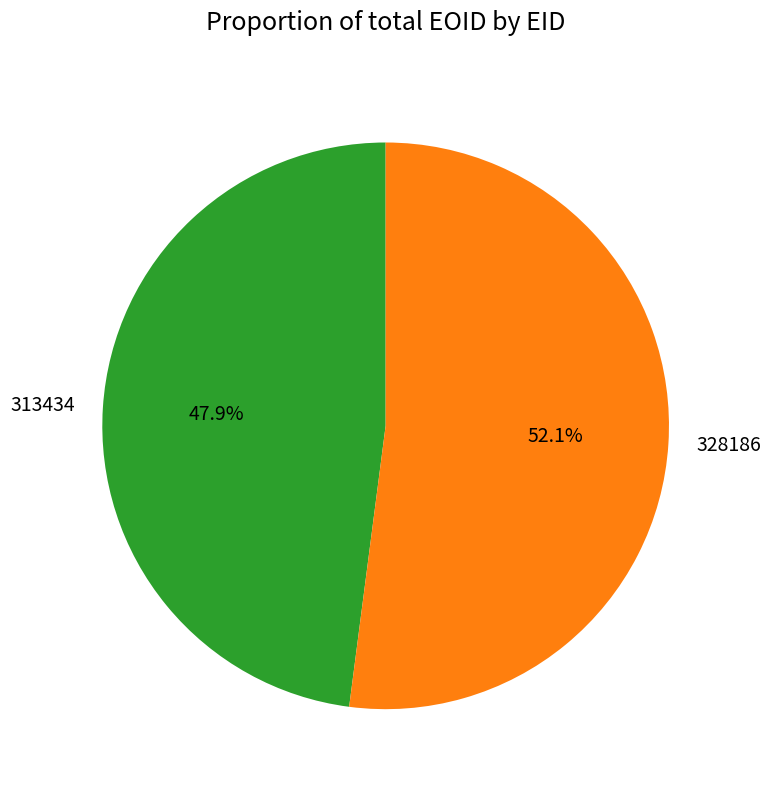

To the nearest percent, what is the difference between the largest and smallest slice percentages?

4%